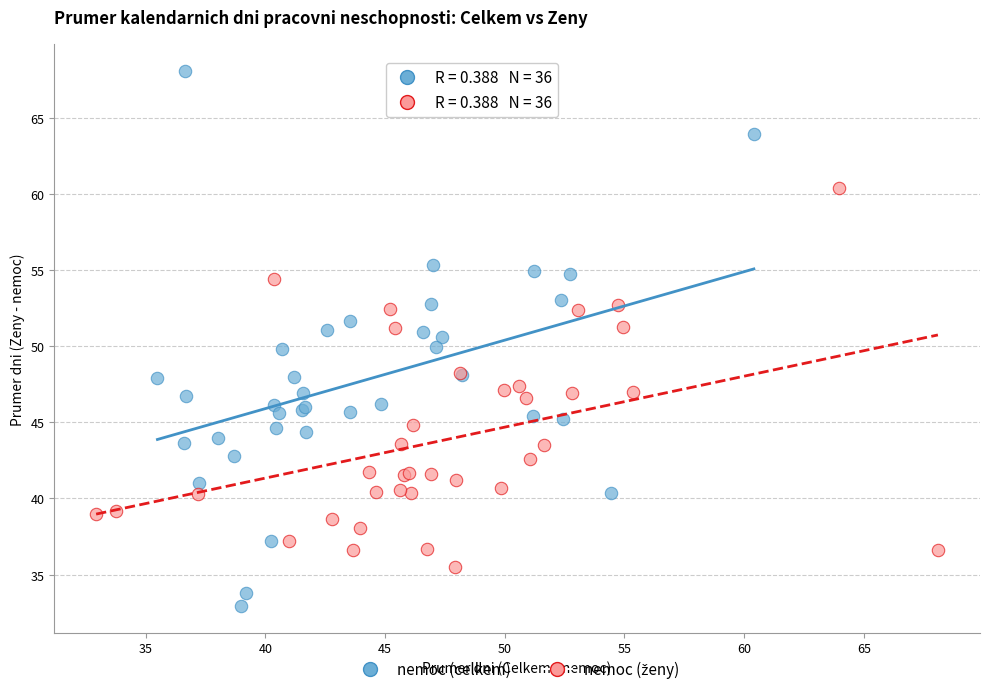

Which series has the widest spread of Y values?

nemoc (celkem)